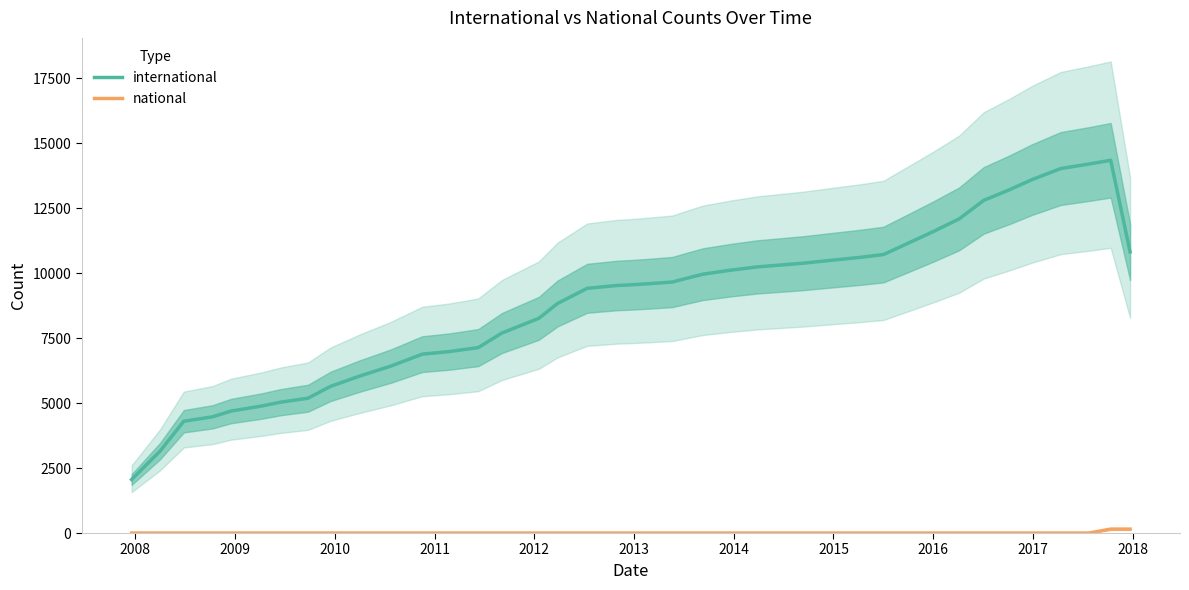

Reading left to right, transcribe all the data shown in this chart.

international: 2058.2	3152.0	4301.2	4470.2	4693.8	4882.5	5034.8	5187.5	5641.0	6035.2	6426.0	6881.8	6977.8	7133.2	7696.0	8260.0	8828.5	9415.5	9525.0	9544.0	9589.2	9657.2	9792.5	9959.5	10112.5	10239.2	10378.2	10522.2	10607.0	10714.0	11149.2	11612.0	12086.2	12797.5	13210.5	13593.2	14023.5	14195.8	14342.5	10817.5
national: 0.0	0.0	0.0	0.0	0.0	0.0	0.0	0.0	0.0	0.0	0.0	0.0	0.0	0.0	0.0	0.0	0.0	0.0	0.0	0.0	0.0	0.0	0.0	0.0	0.0	0.0	0.0	0.0	0.0	0.0	0.0	0.0	0.0	0.0	0.0	0.0	0.0	0.0	150.5	150.5